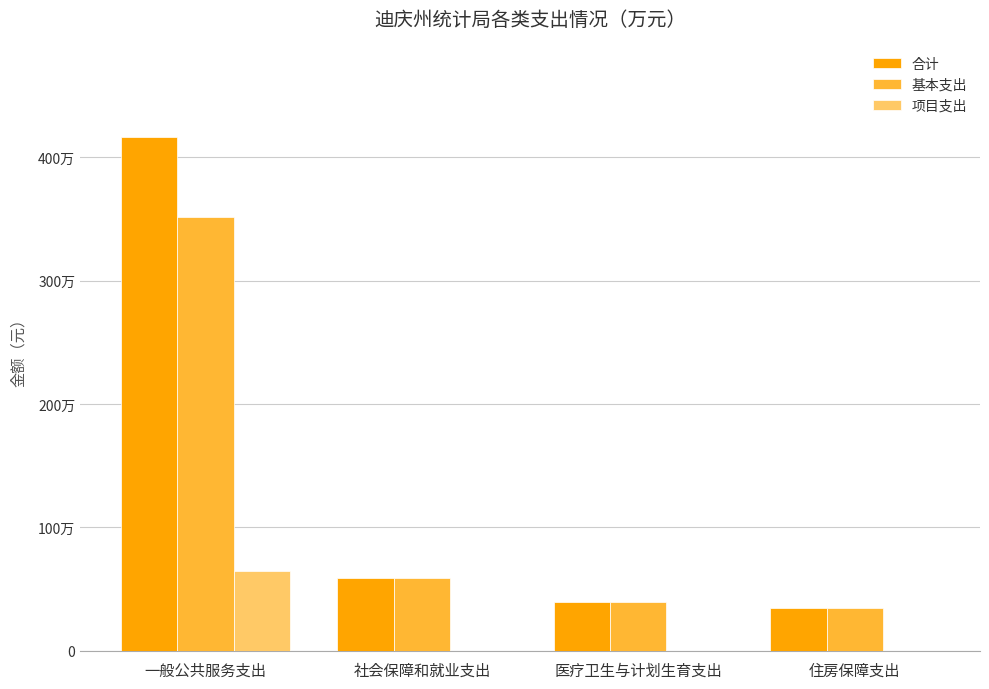

Are the bars horizontal?

No